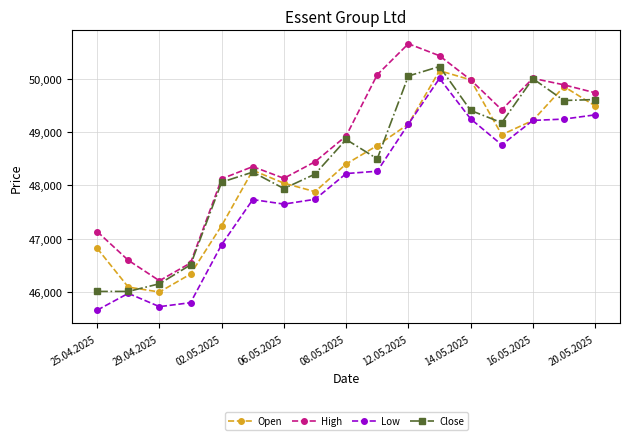

How many lines are shown in the chart?

4